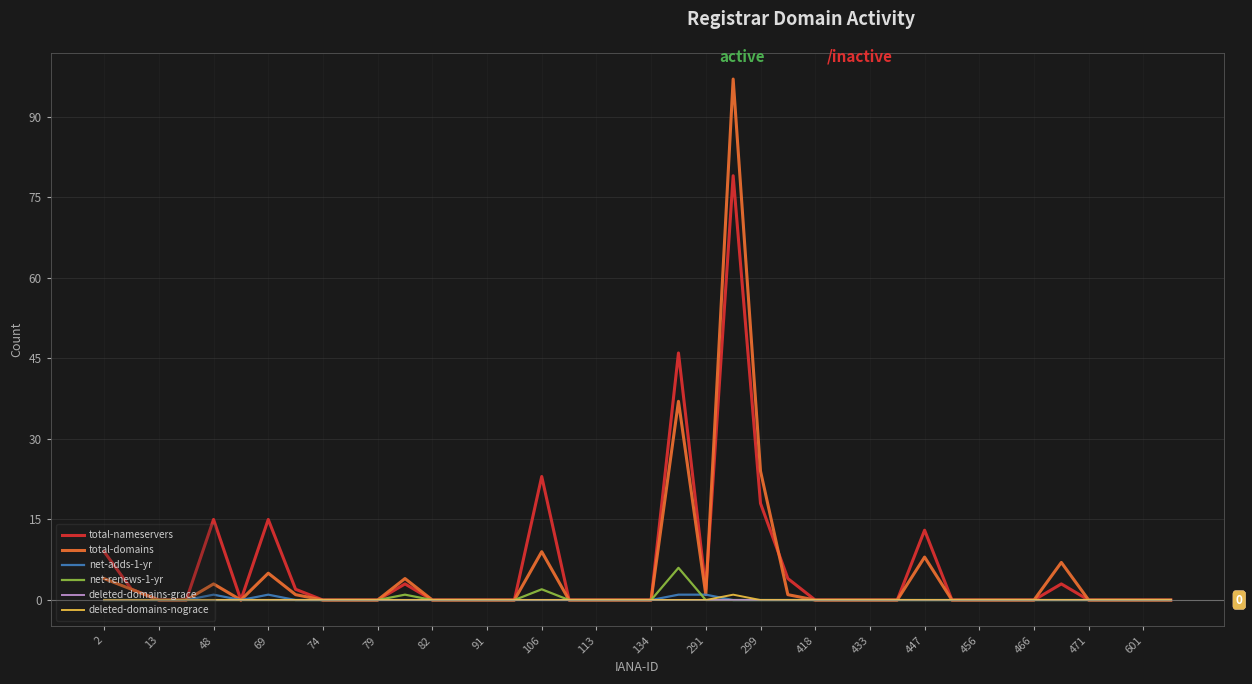

Which series has the widest spread of values?

total-domains